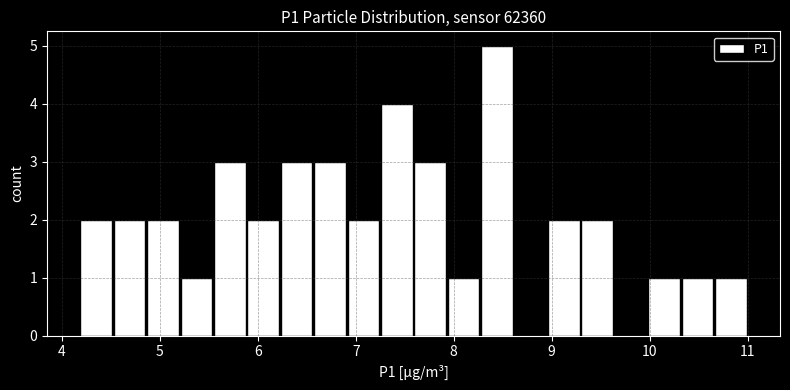

Read against the x-axis, roughly where is the centre of the tallest bar?

8.4